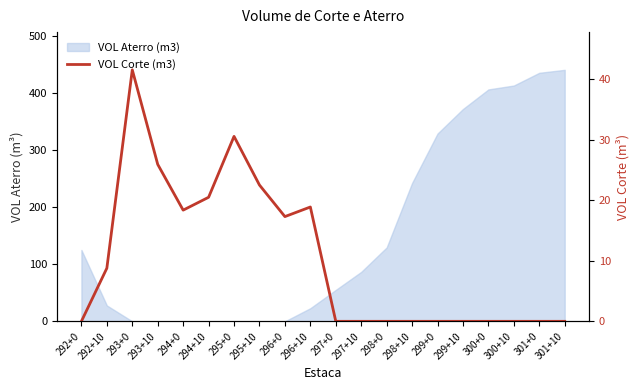

What value does the data have at 295+10?

22.5